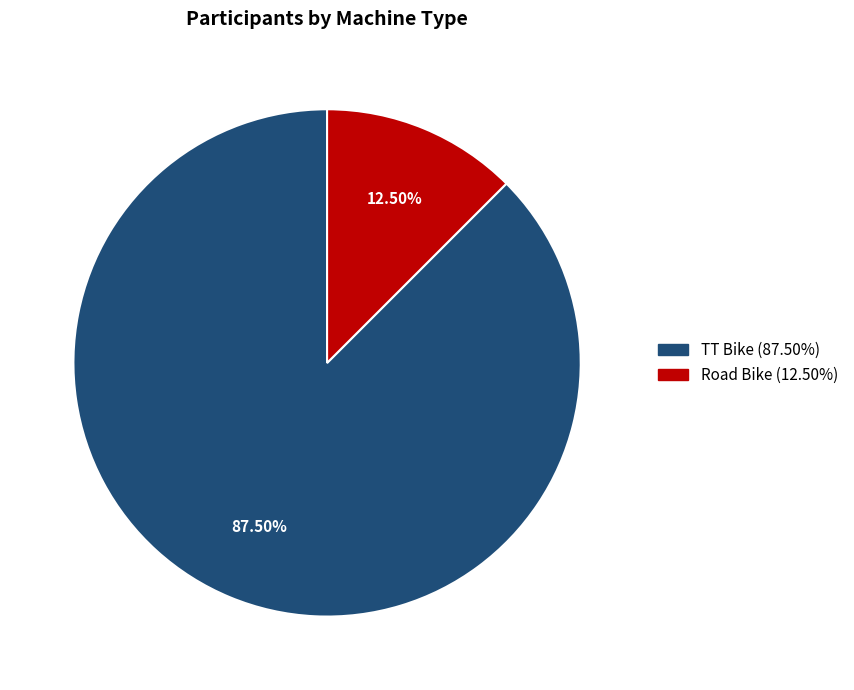

Rank the categories by value from highest to lowest.

TT Bike, Road Bike